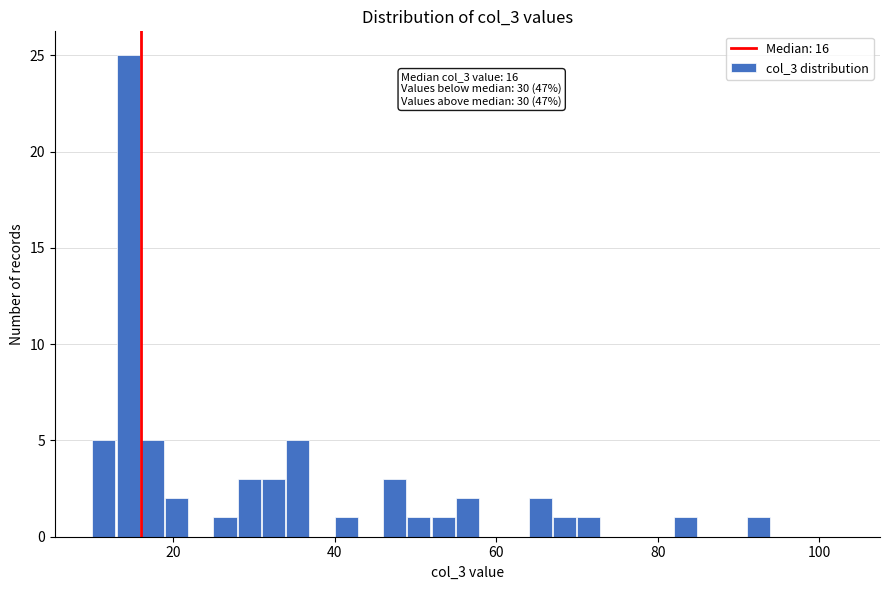

Around what value on the x-axis is the tallest bar? Give the approximate position of its centre, as read against the axis.

14